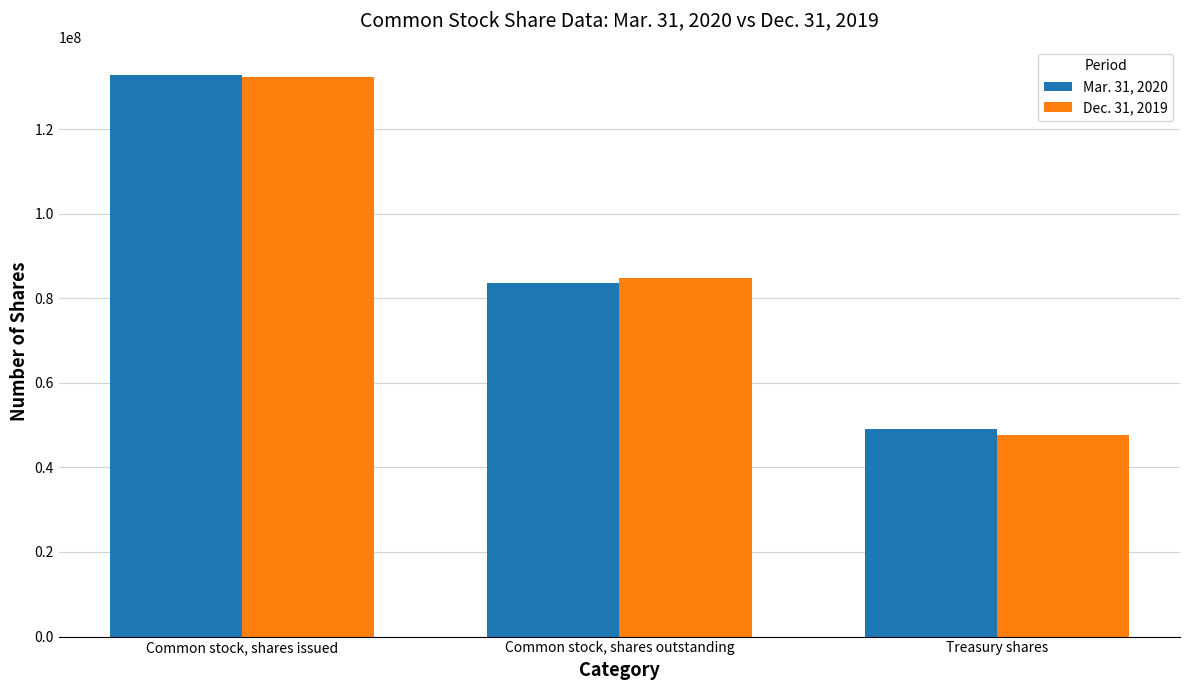

What is the sum of the Mar. 31, 2020 values at Common stock, shares outstanding and Treasury shares?

132797535